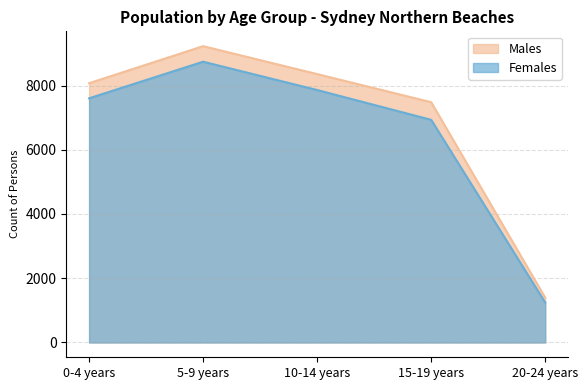

What is the maximum value shown in the chart?

9226